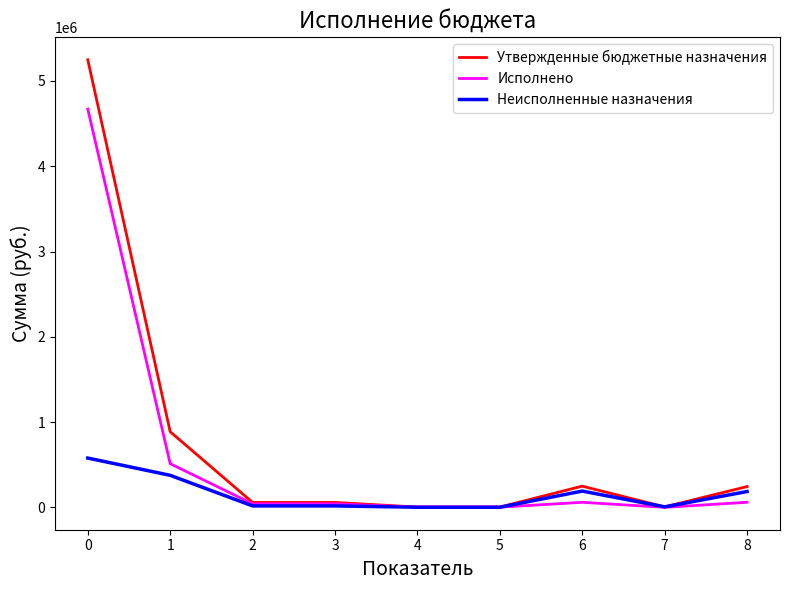

True or false: Исполнено and Неисполненные назначения cross at least once.

True